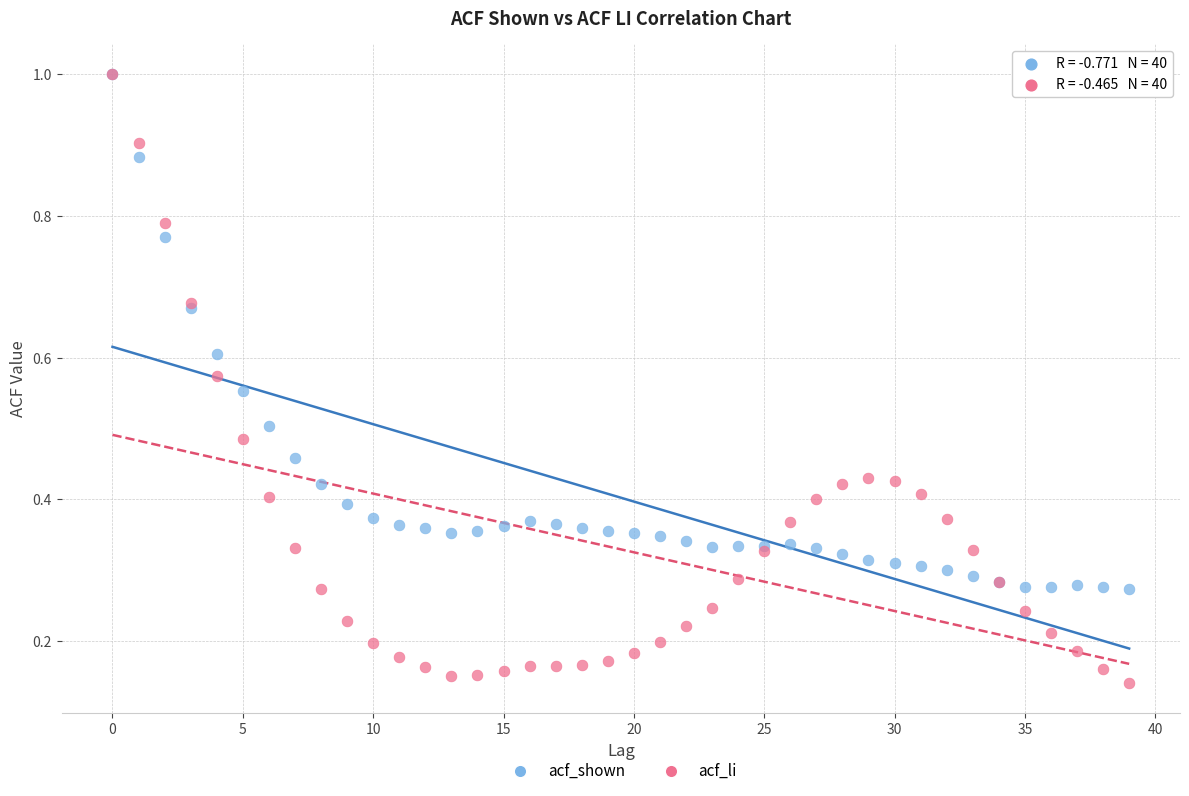

Which series has the widest spread of Y values?

acf_li